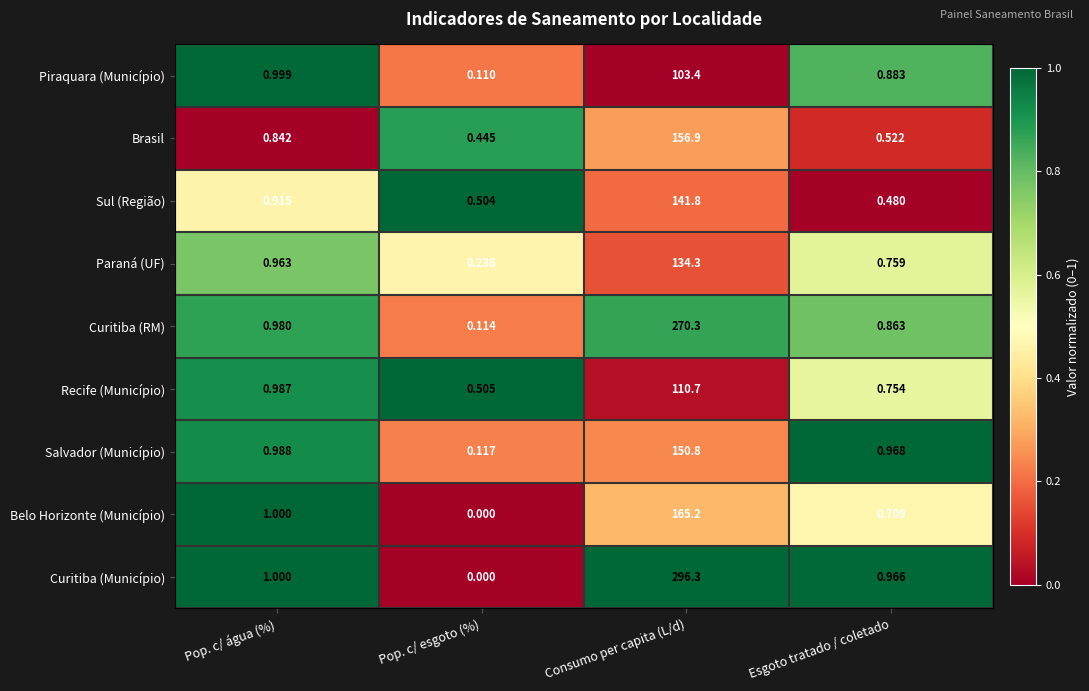

Which series has the largest total across all categories?

Curitiba (Município)